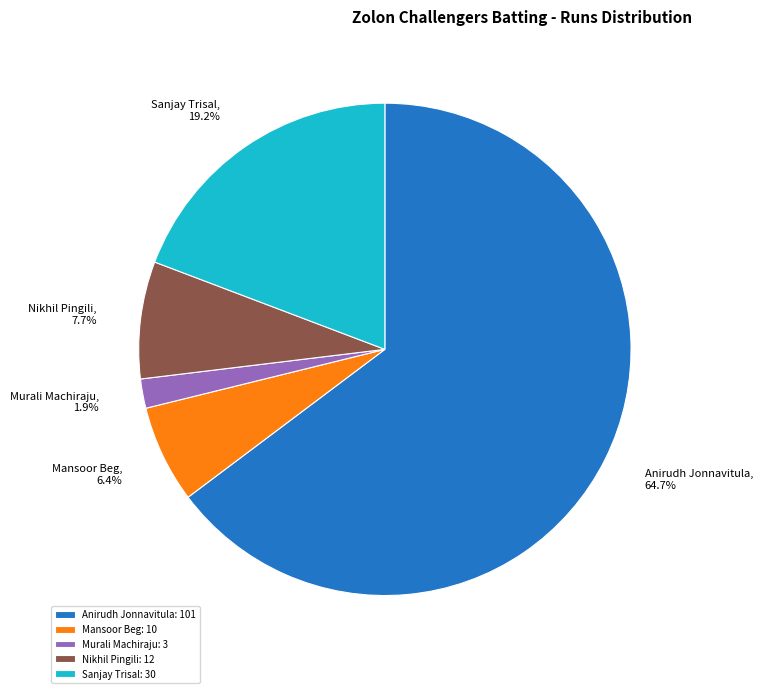

To the nearest percent, what is the average slice percentage?

20%